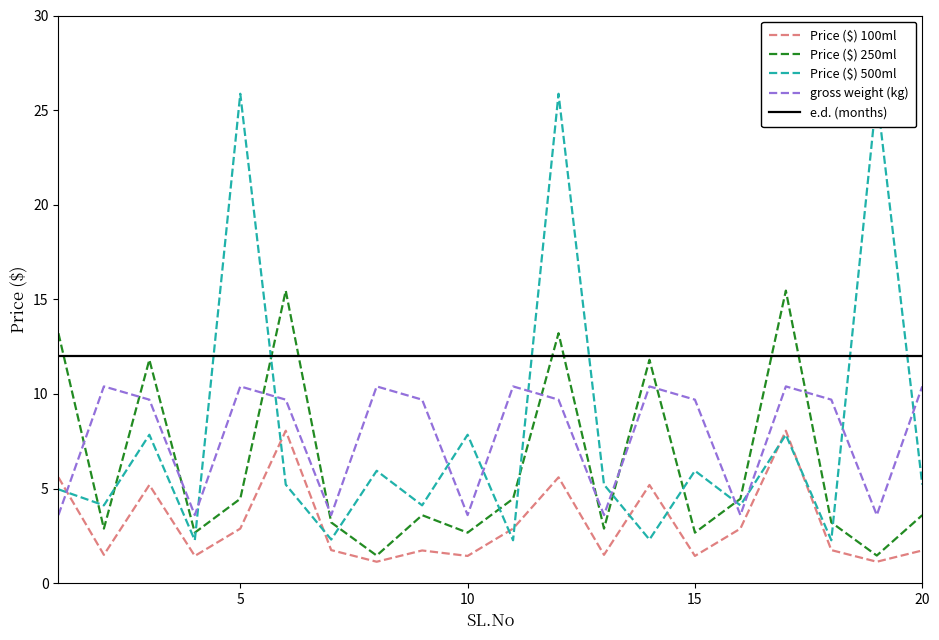

List the series in order of their peak value, lowest first.

Price ($) 100ml, gross weight (kg), e.d. (months), Price ($) 250ml, Price ($) 500ml